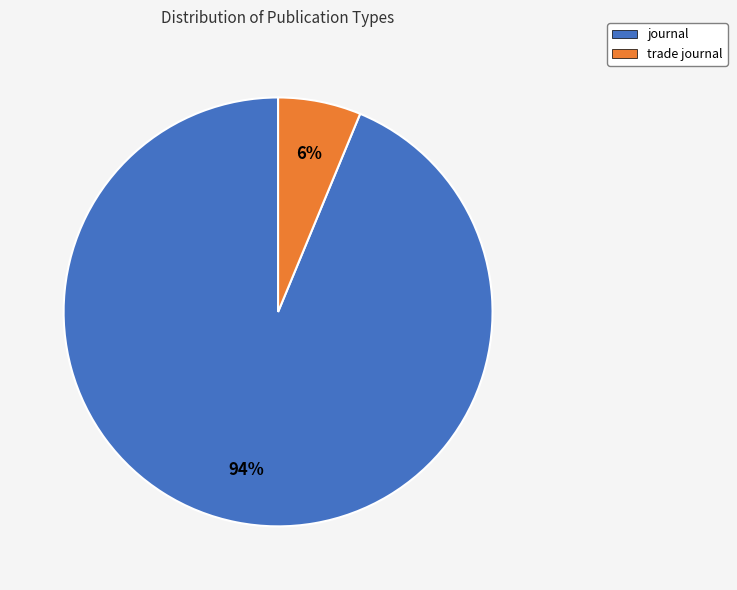

Which has a higher value, journal or trade journal?

journal